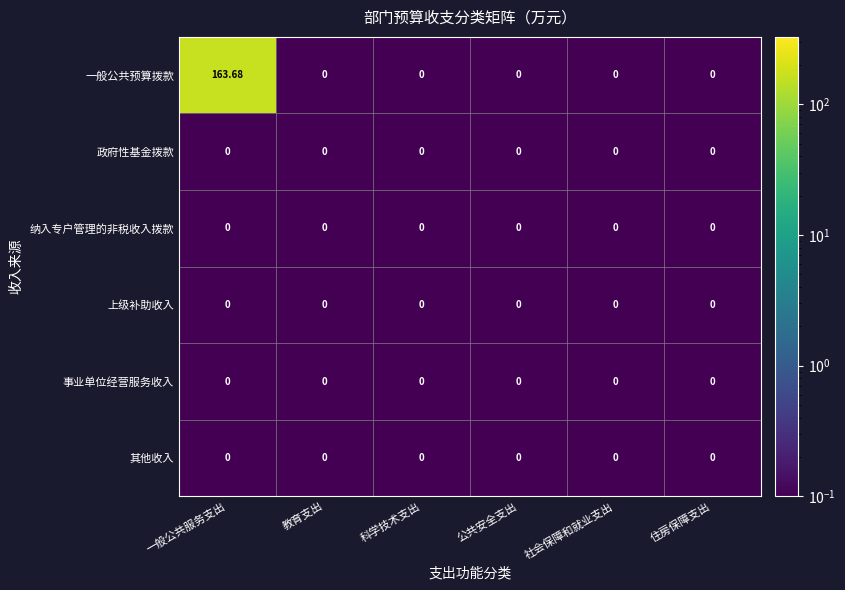

Which series has the largest range (max minus min)?

一般公共预算拨款